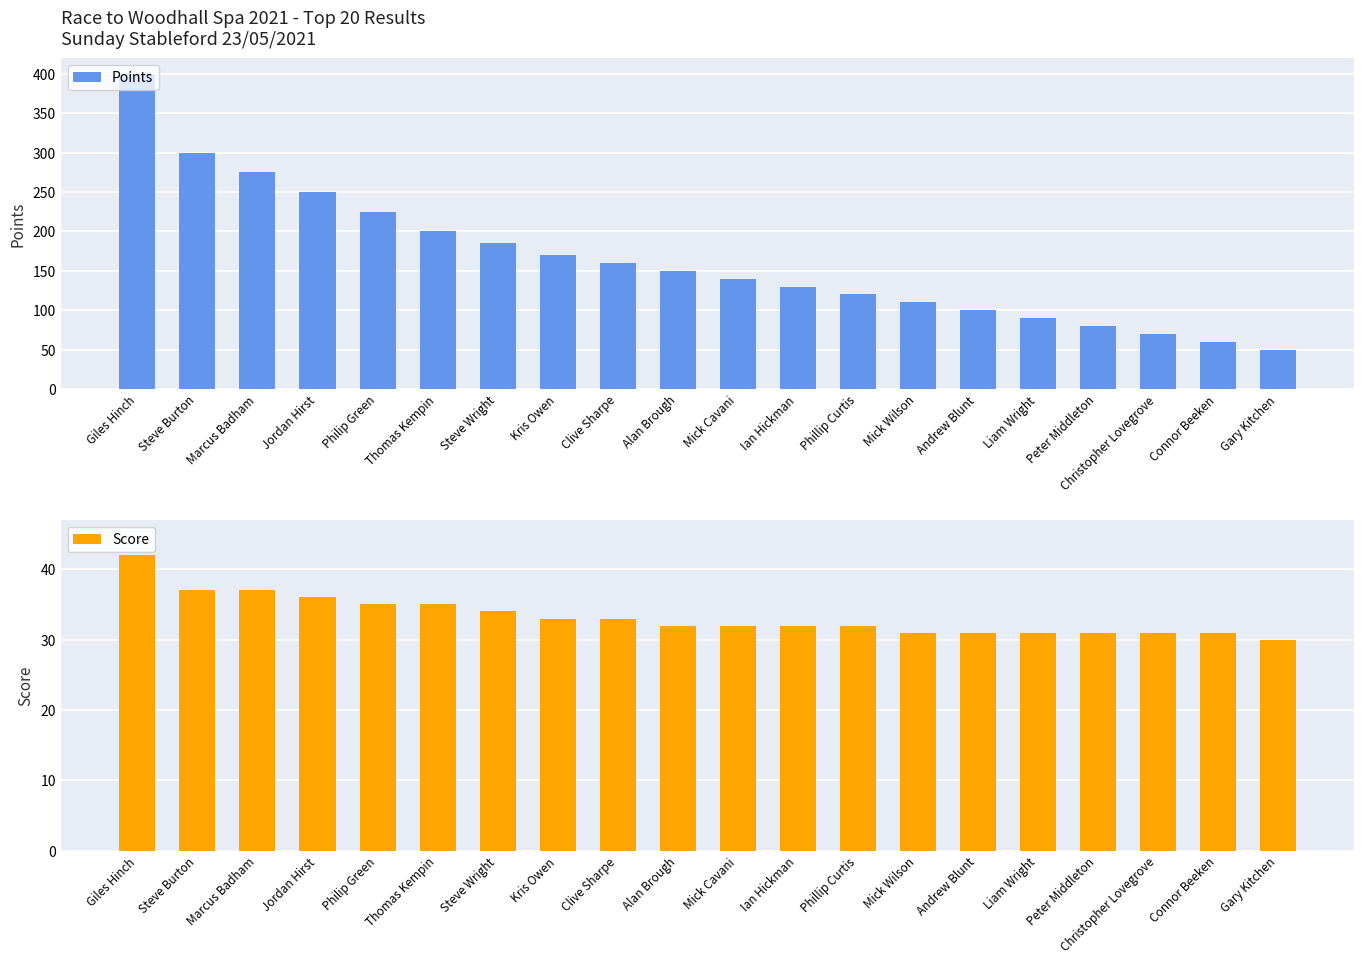

Which series changed the most between Steve Burton and Peter Middleton?

Points